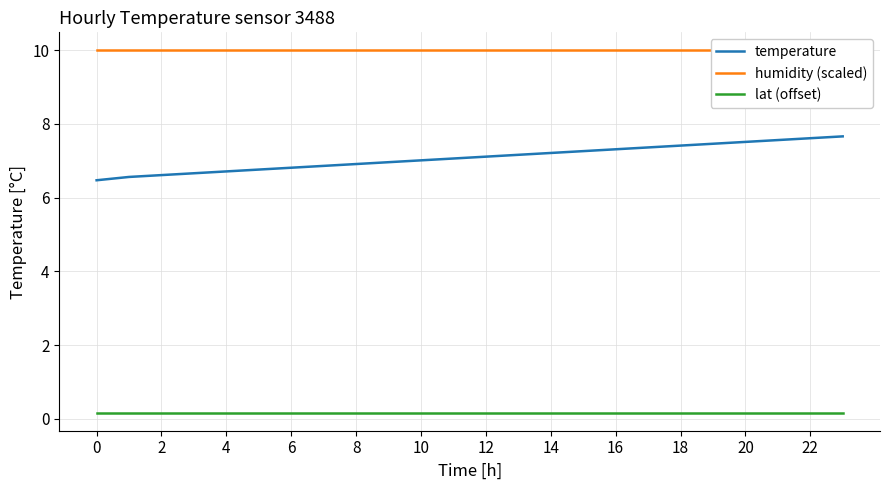

True or false: humidity (scaled) and lat (offset) intersect in this chart.

False